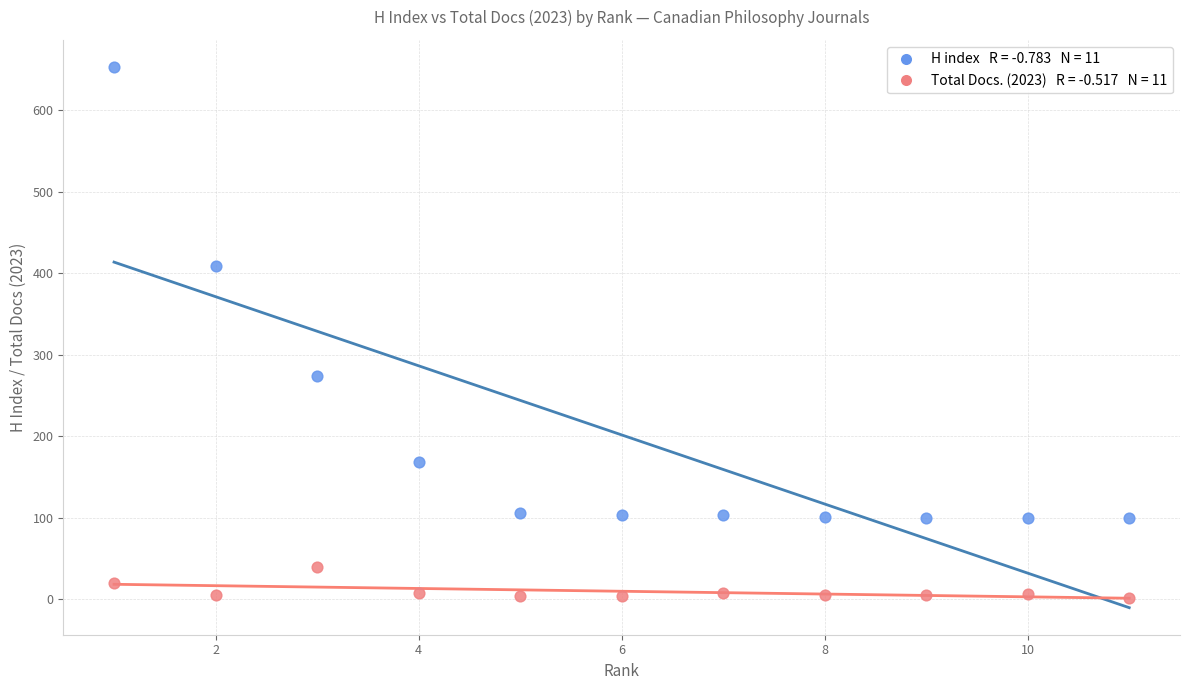

Across all data points, what is the range of X values (max minus min)?

10